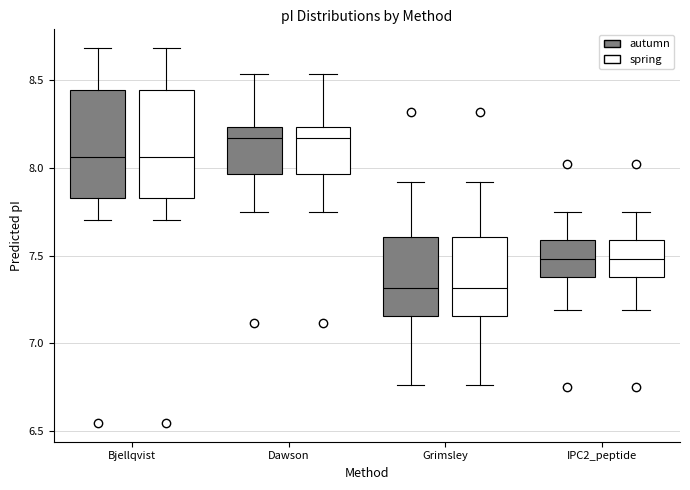

Reading left to right, transcribe this box plot: for each box, give where its median line is, the range the box spans, and where its two whiskers end, as read against the y-axis. The values are not printed on the chart, so give them approximately, as read against the axis.

Bjellqvist (autumn): median 8.05, box 7.85 to 8.45, whiskers 7.70 to 8.70
Bjellqvist (spring): median 8.05, box 7.85 to 8.45, whiskers 7.70 to 8.70
Dawson (autumn): median 8.15, box 7.95 to 8.25, whiskers 7.75 to 8.55
Dawson (spring): median 8.15, box 7.95 to 8.25, whiskers 7.75 to 8.55
Grimsley (autumn): median 7.30, box 7.15 to 7.60, whiskers 6.75 to 7.90
Grimsley (spring): median 7.30, box 7.15 to 7.60, whiskers 6.75 to 7.90
IPC2_peptide (autumn): median 7.50, box 7.40 to 7.60, whiskers 7.20 to 7.75
IPC2_peptide (spring): median 7.50, box 7.40 to 7.60, whiskers 7.20 to 7.75